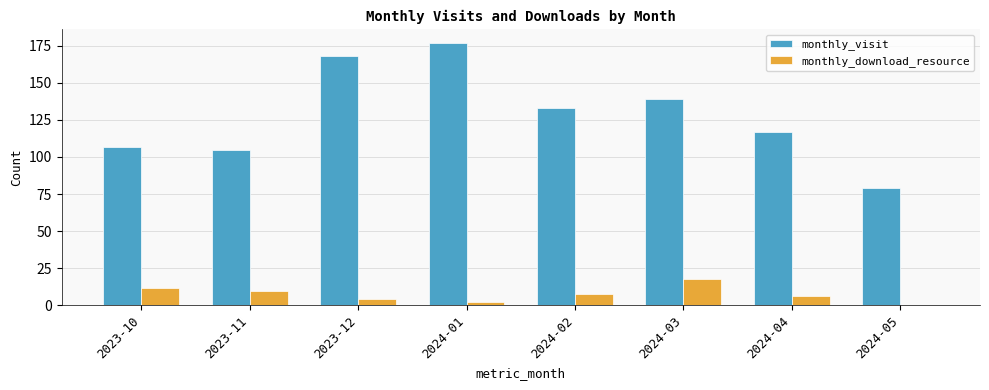

Which label corresponds to the largest value in the chart?

2024-01